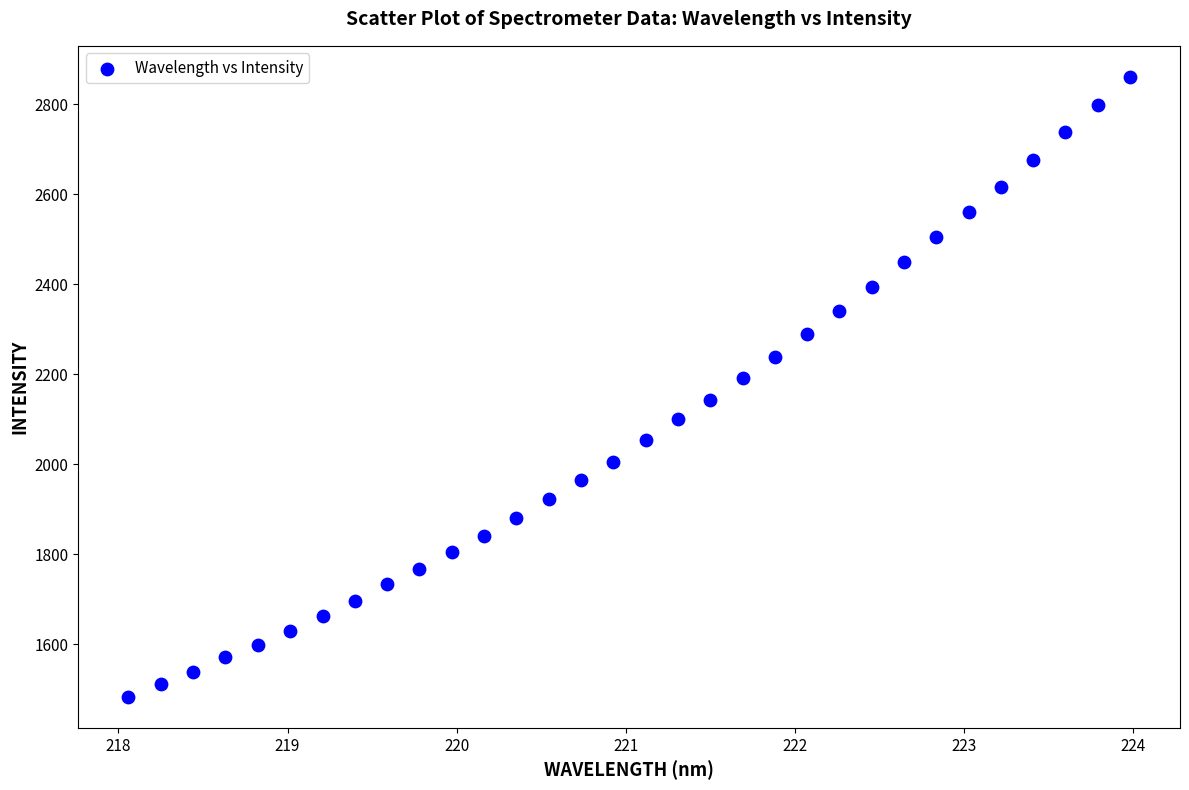

What is the range of X values (max minus min)?

5.9